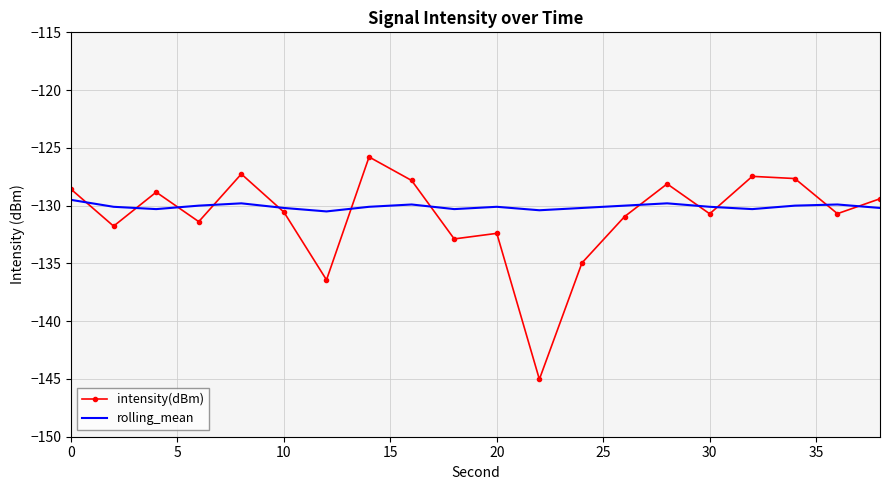

True or false: rolling_mean and intensity(dBm) cross at least once.

True